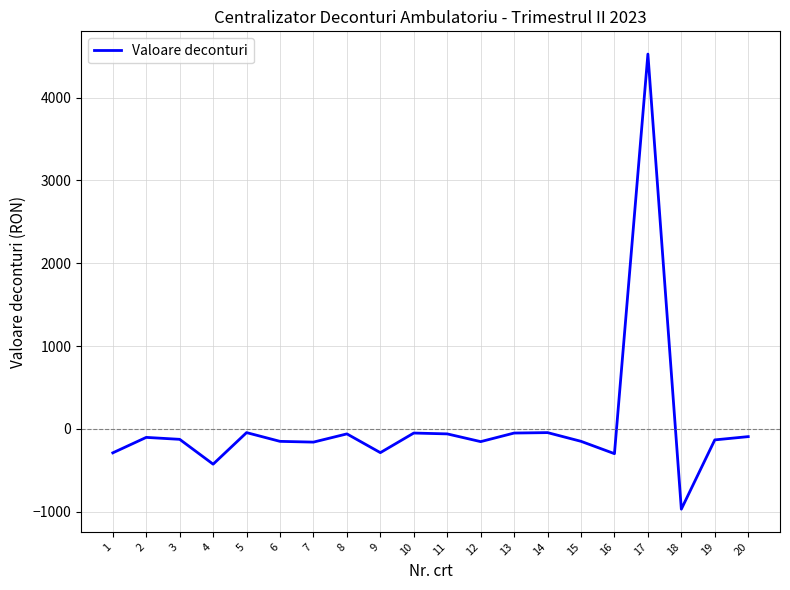

What is the difference between the maximum and minimum values?

5496.3